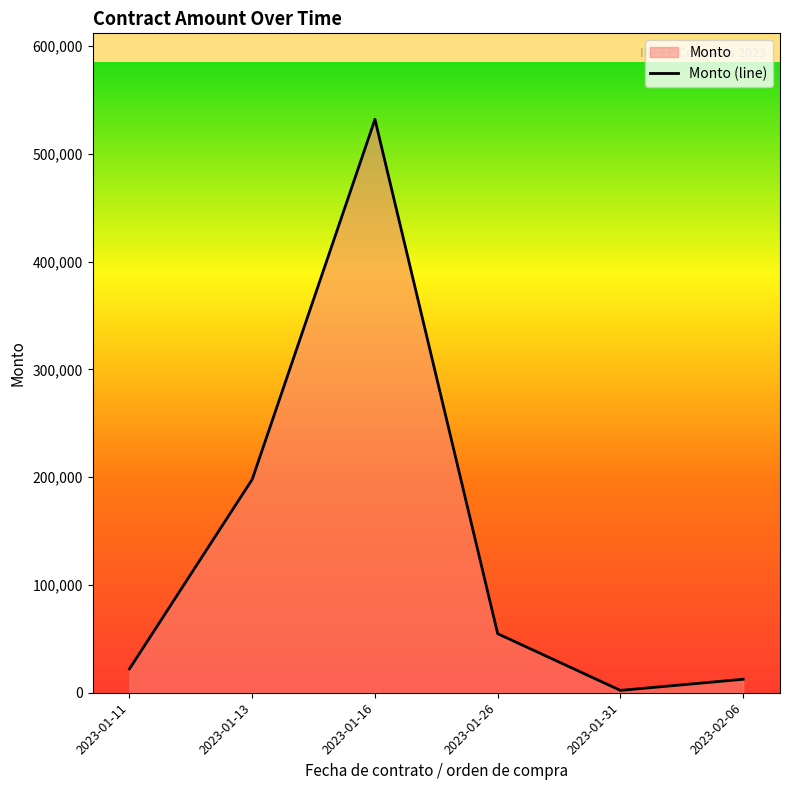

What is the minimum value shown in the chart?

2179.3